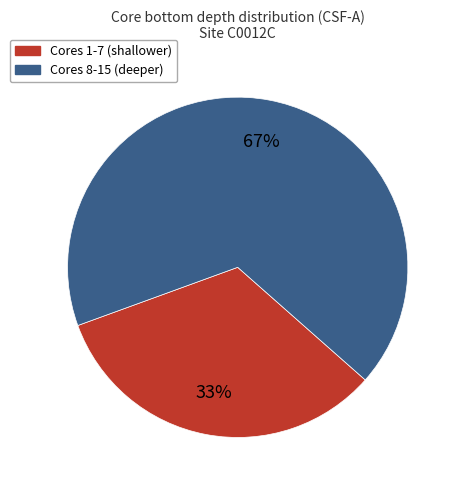

To the nearest percent, what is the average slice percentage?

50%